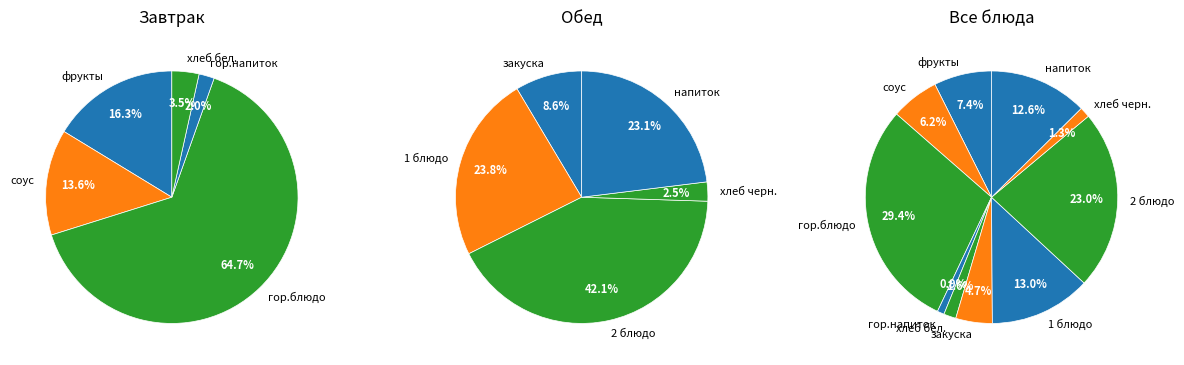

What percentage is NOT represented by соус?

93.8%